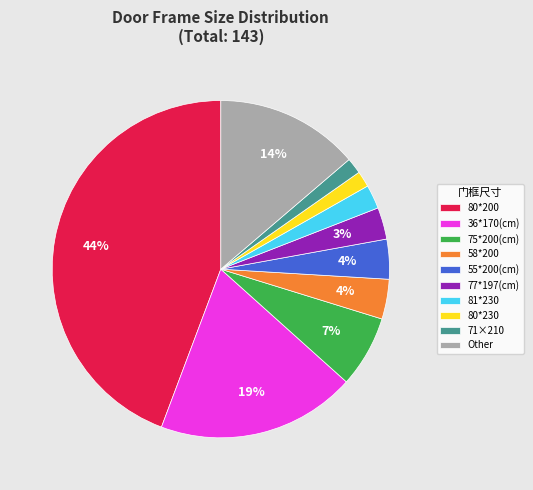

Which has a higher value, 55*200(cm) or Other?

Other